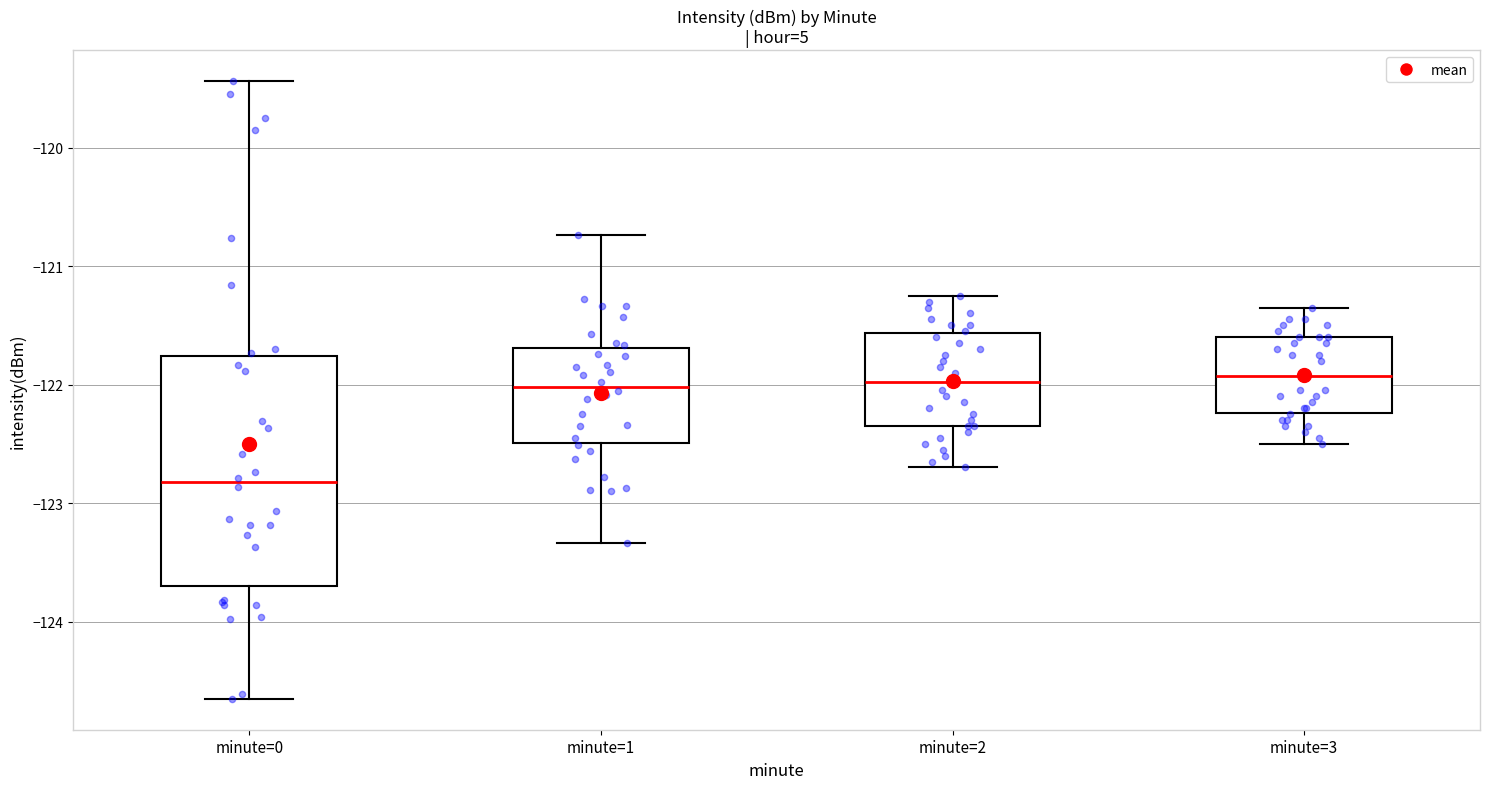

Which box is the tallest, from its lower edge to its upper edge?

minute=0